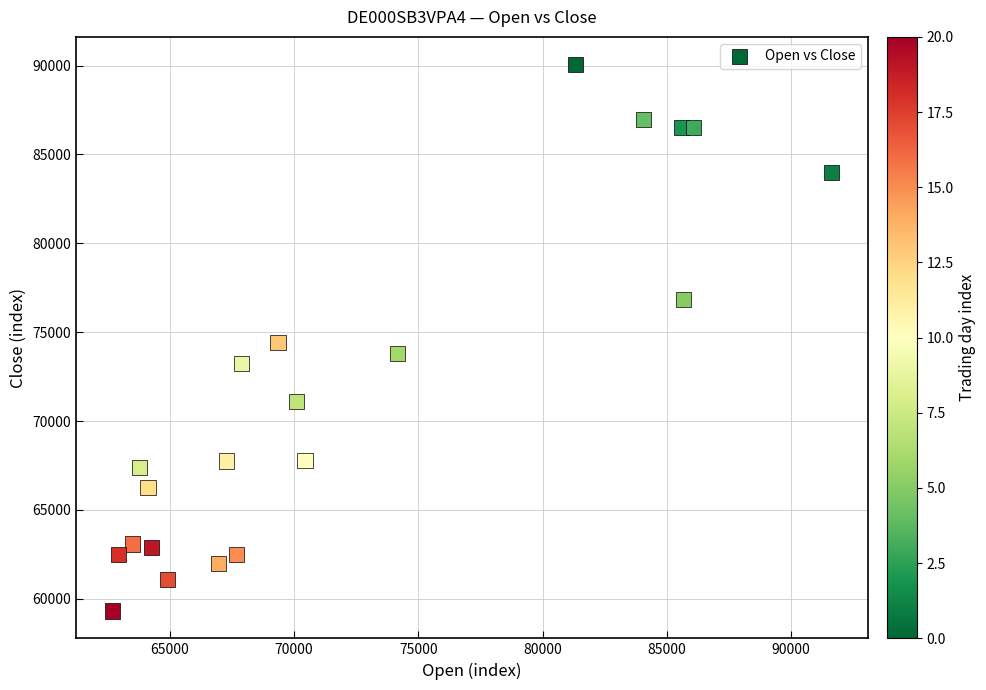

What is the range of X values (max minus min)?

28955